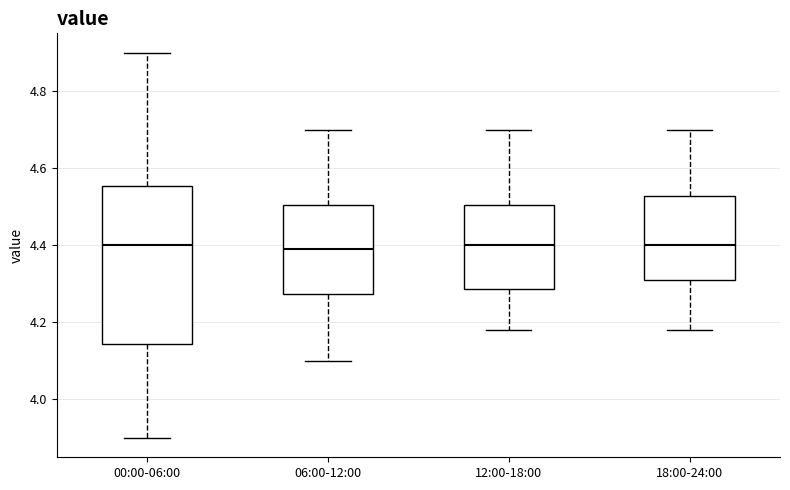

Which box is the tallest, from its lower edge to its upper edge?

00:00-06:00